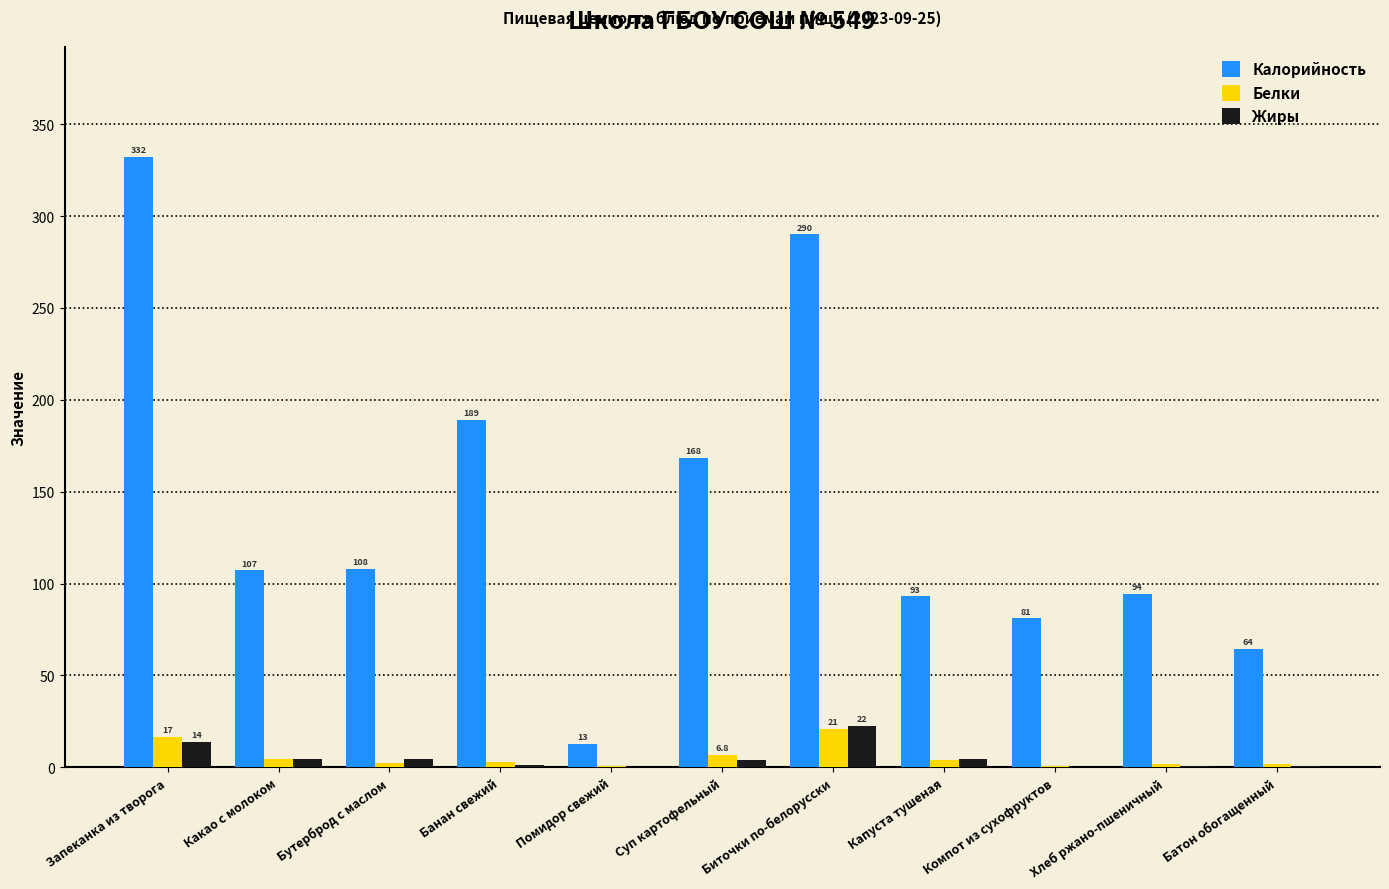

What is the sum of the Калорийность values at Запеканка из творога and Какао с молоком?

439.2